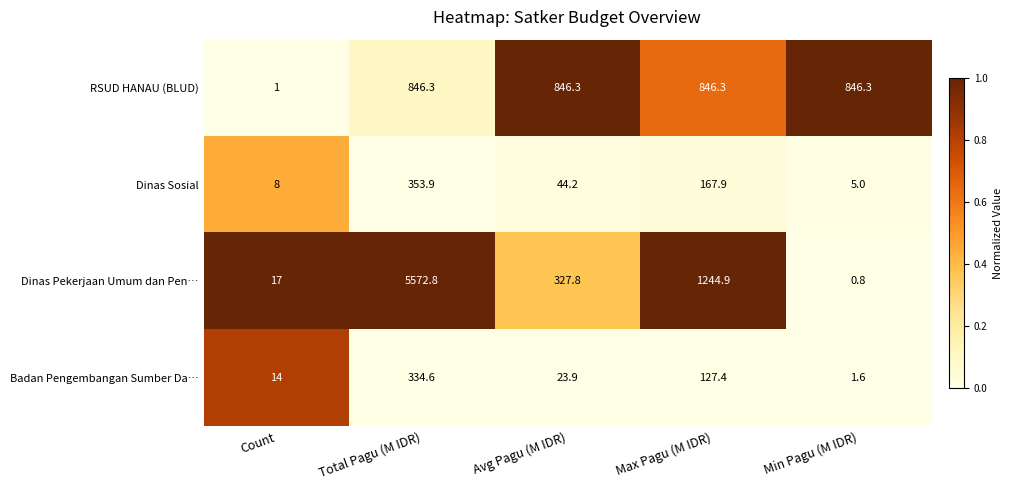

Count the number of categories in the chart.

5